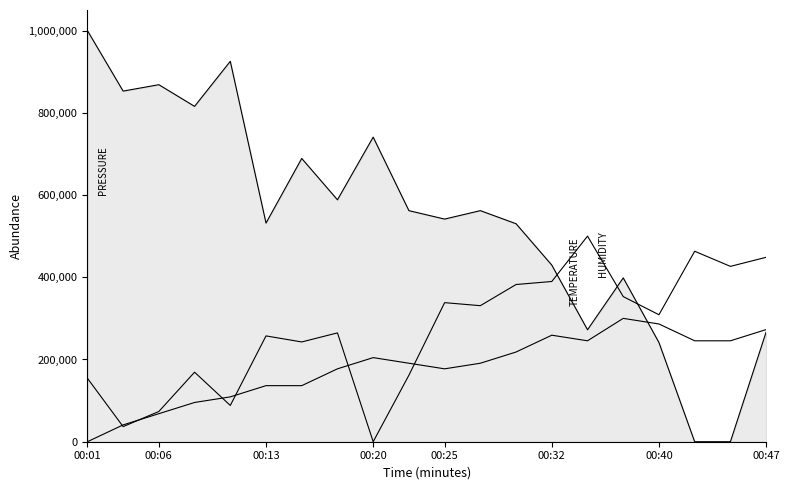

How many lines are shown in the chart?

3